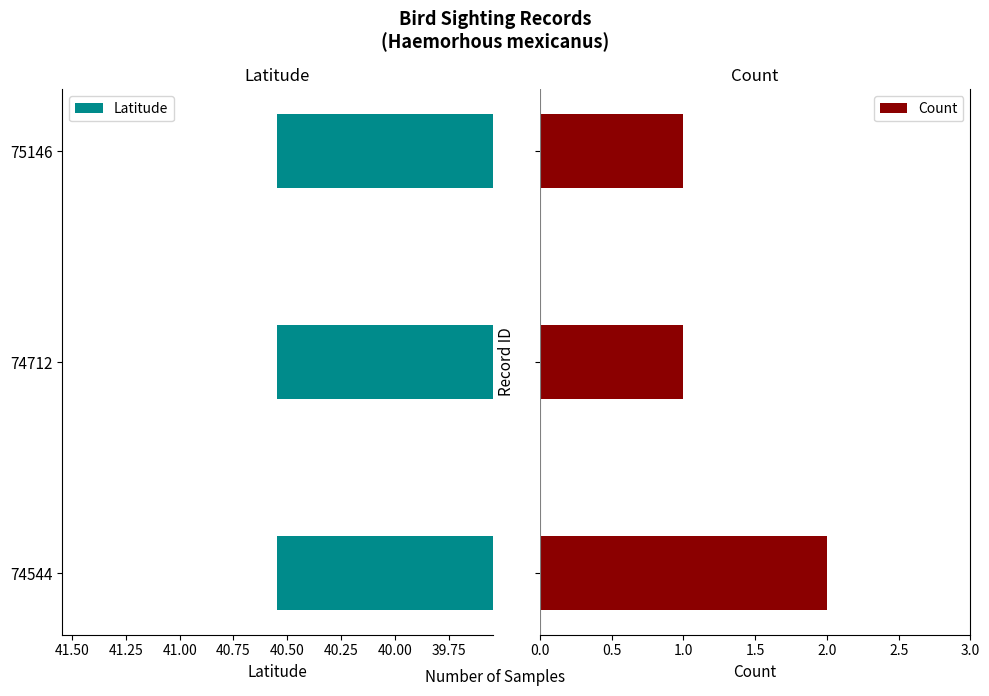

The value of Count at 75146 is 0.4. True or false?

False